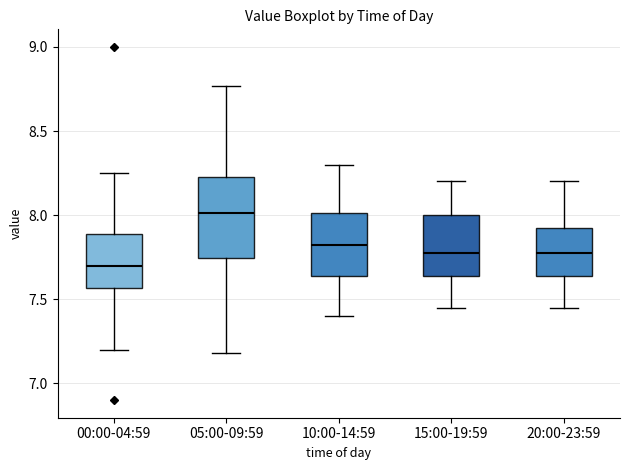

Which box has the lowest median line?

00:00-04:59